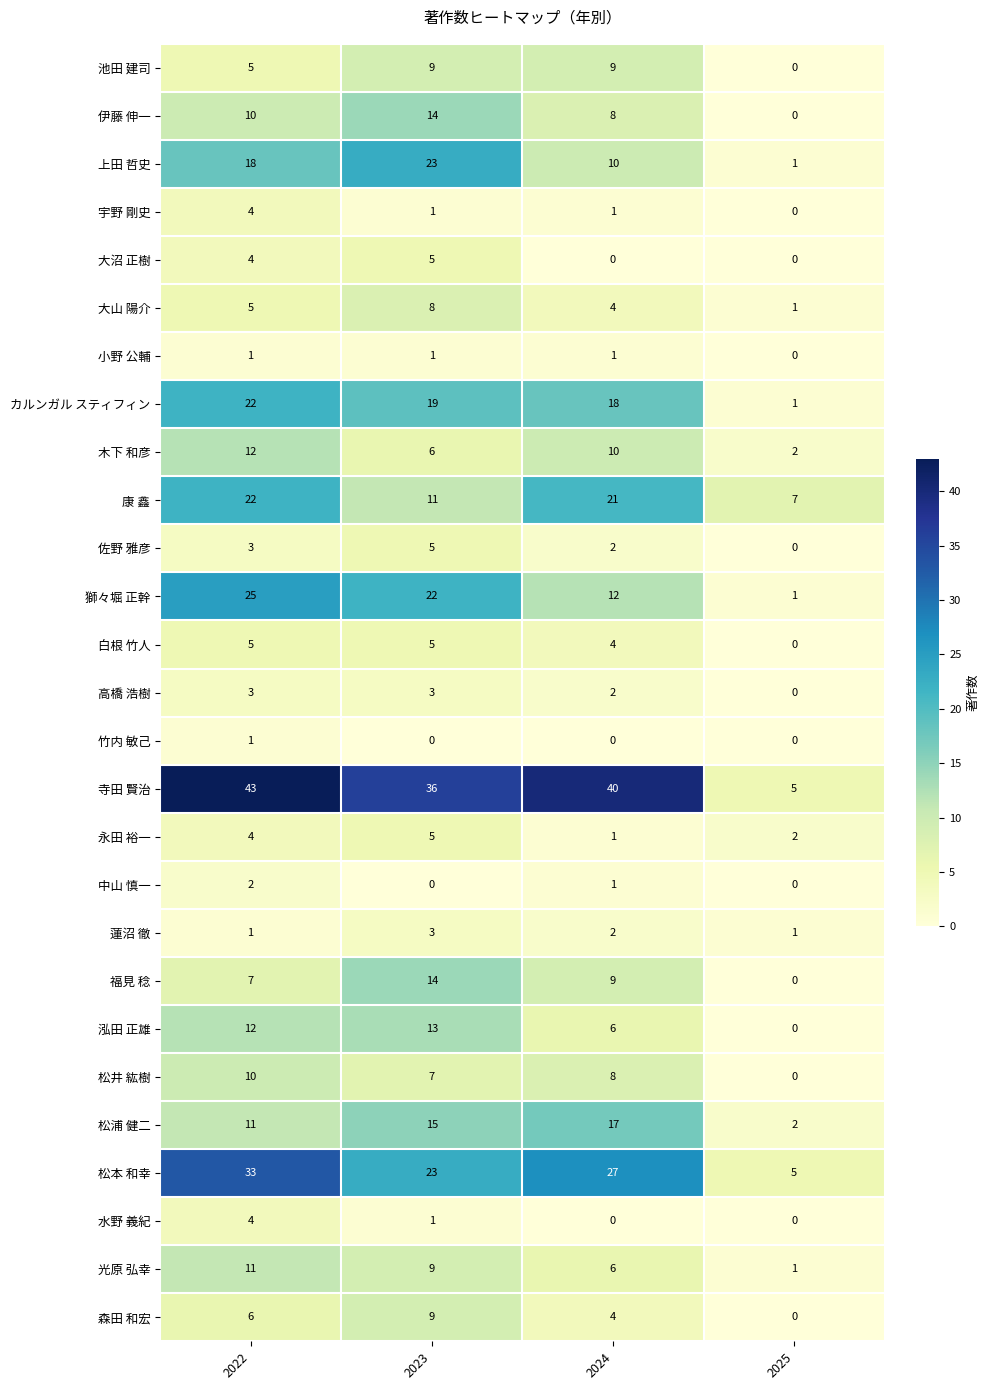

What value does the 大沼 正樹 series have at 2023?

5